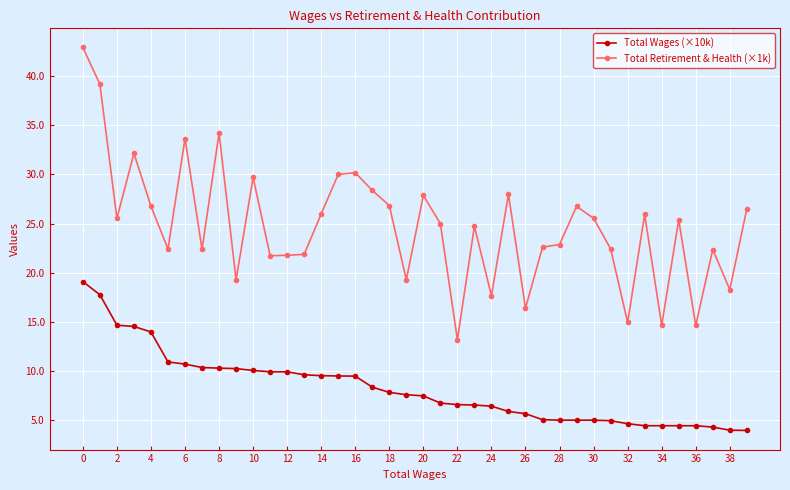

True or false: Total Retirement & Health (×1k) and Total Wages (×10k) cross at least once.

False